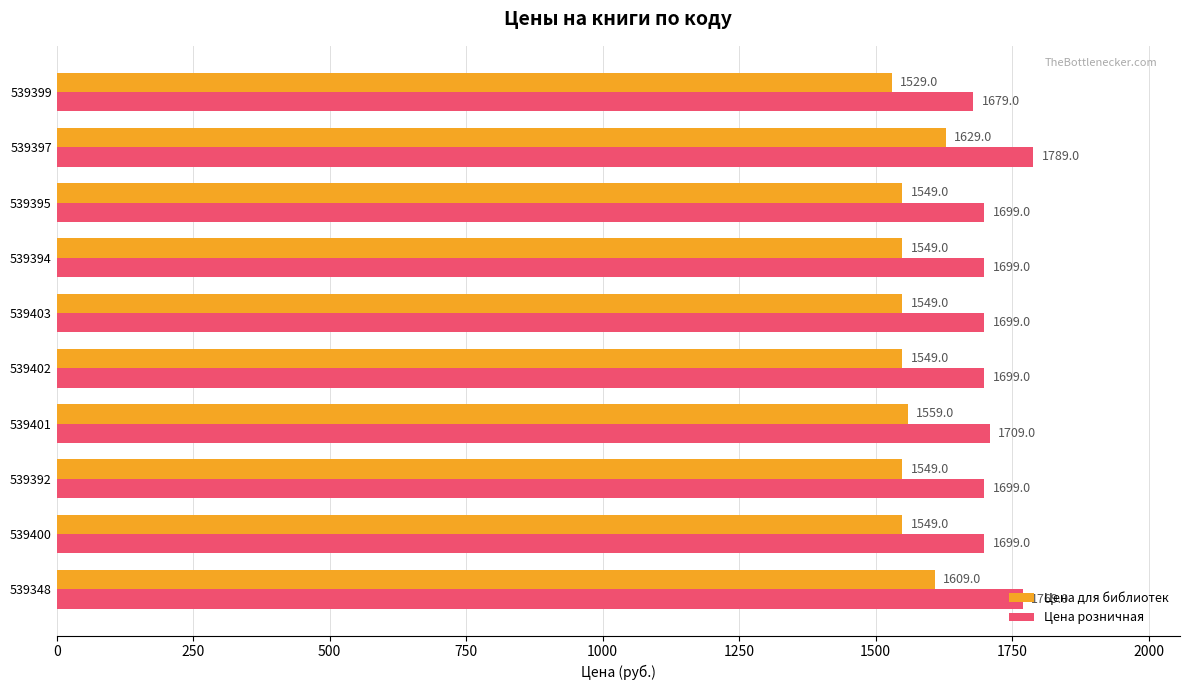

Read the Цена розничная value at 539401, to the nearest 5.

1710